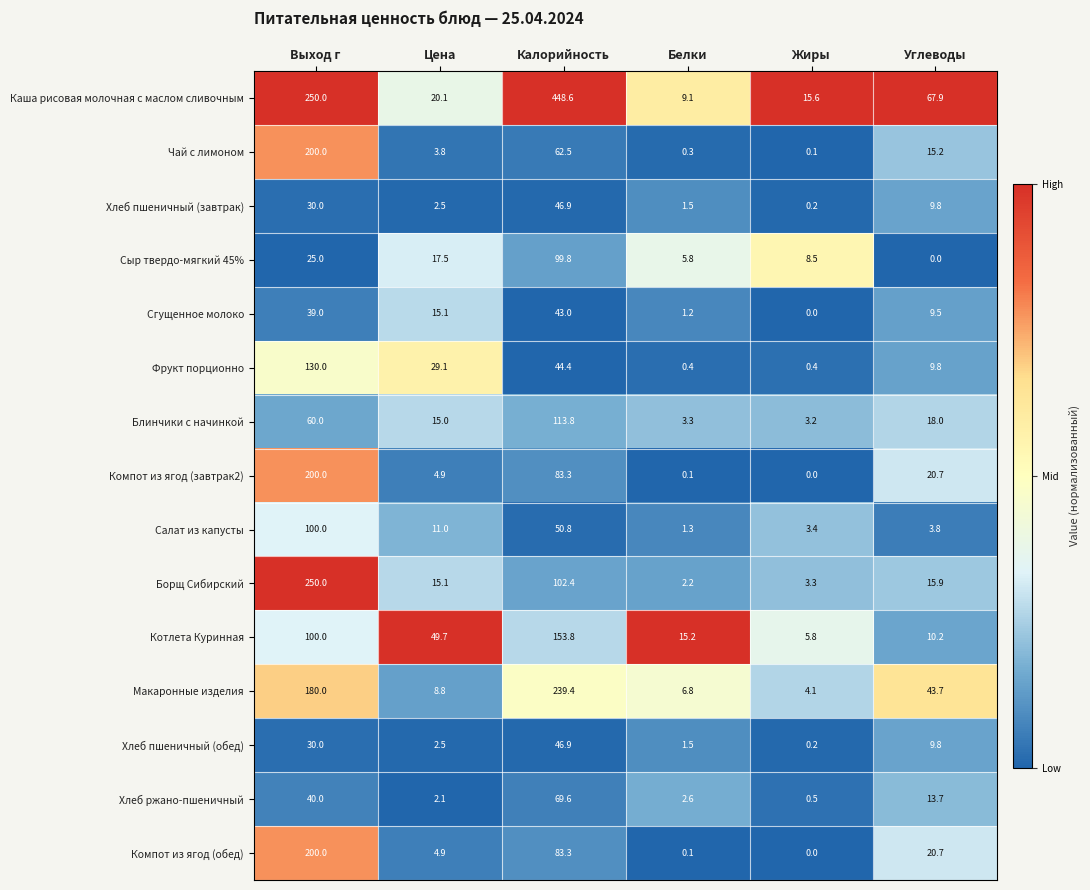

What is the spread (max minus min) of values at Белки?

15.1